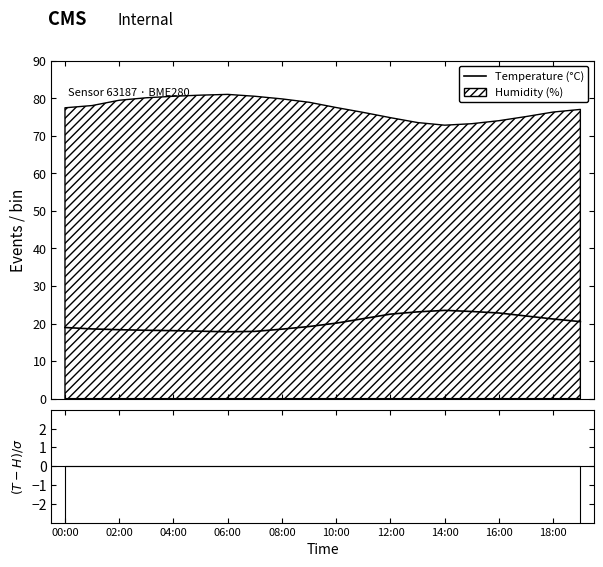

What is the difference between the values at 06:00 and 19?

2.3